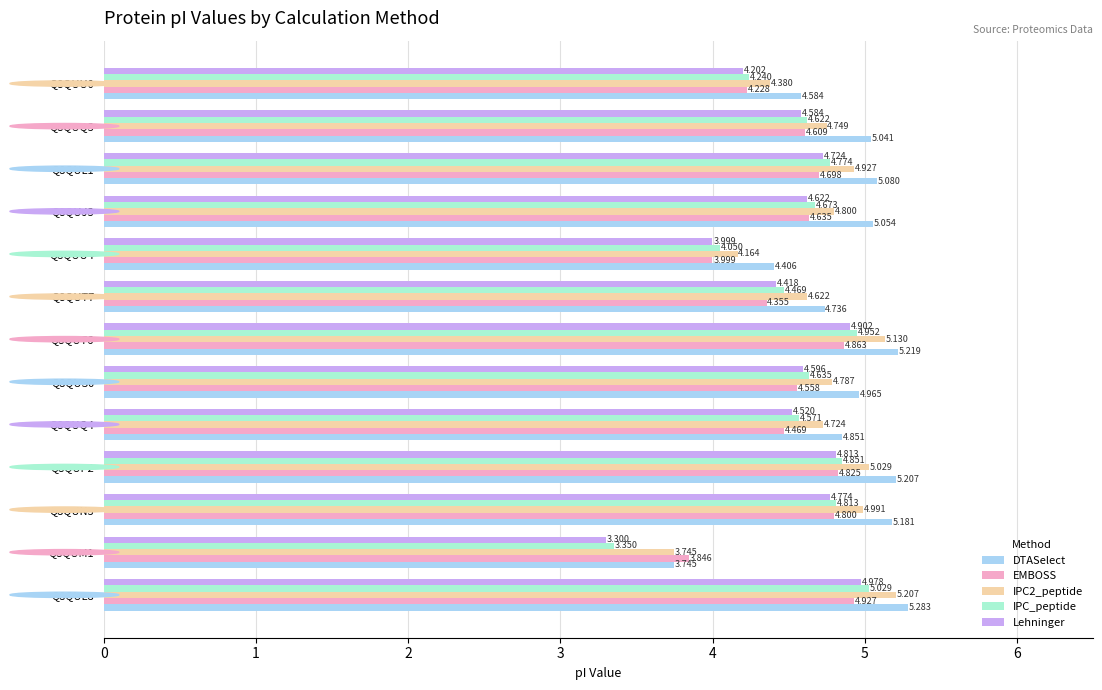

What is the difference between the maximum and minimum values in the EMBOSS series?

1.1